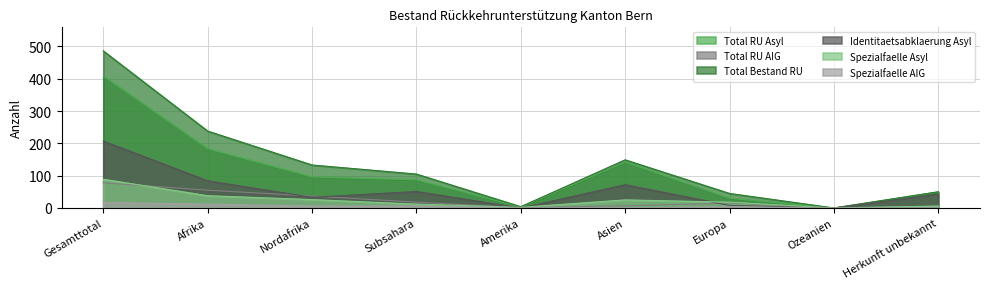

What position from the right is Herkunft unbekannt?

1